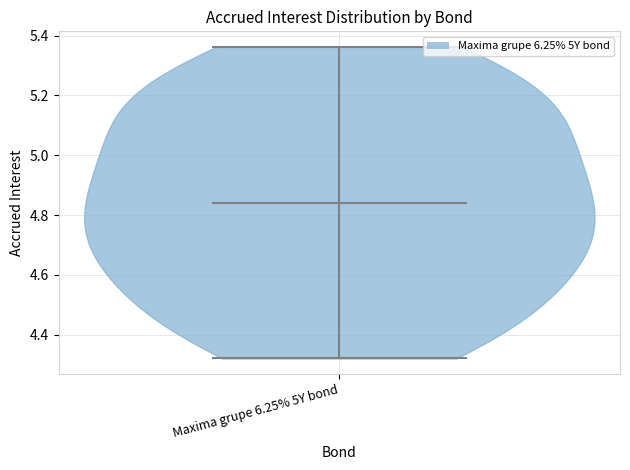

Read this violin plot against the y-axis: where its median line is, and the lowest and highest points the violin reaches. The values are not printed on the chart, so give them approximately, as read against the axis.

median line 4.84, lowest point 4.32, highest point 5.36